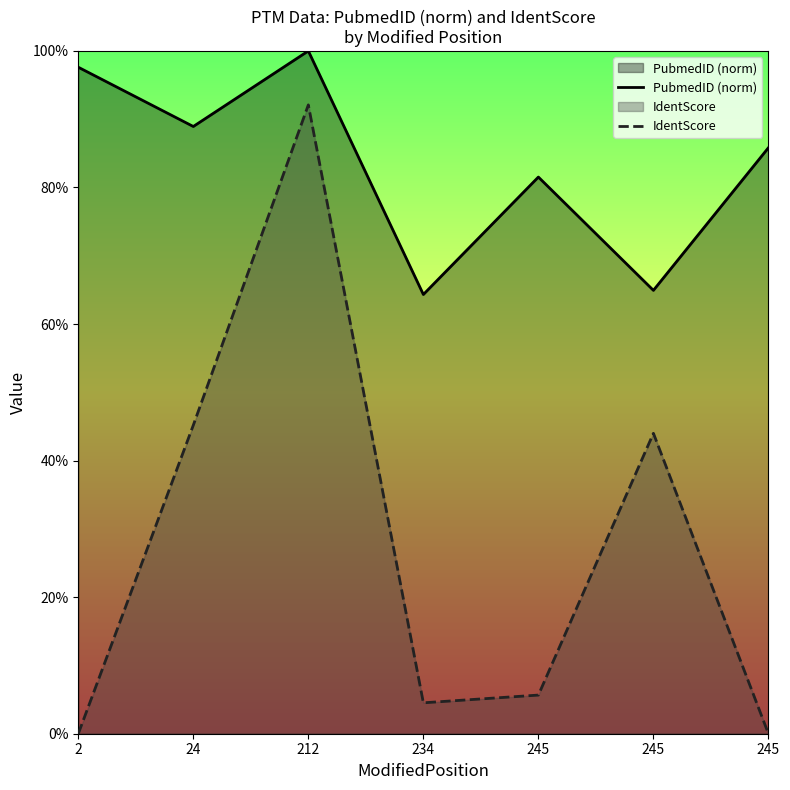

True or false: PubmedID (norm) and IdentScore cross at least once.

False